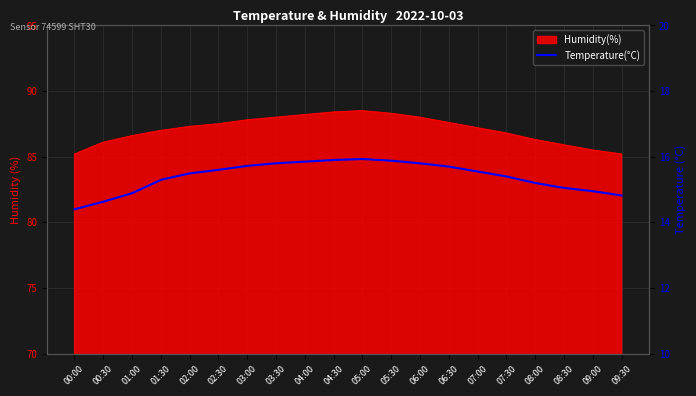

Is it true that the value at 04:30 is 4.4?

False